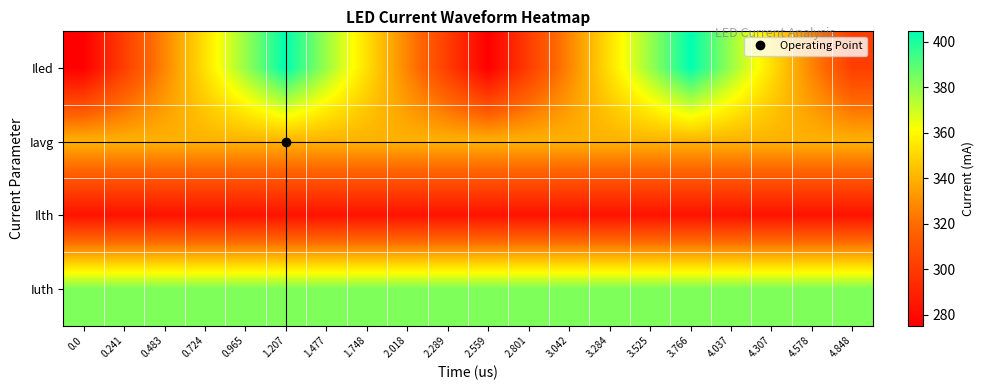

Which category has the highest value across all series?

1.207